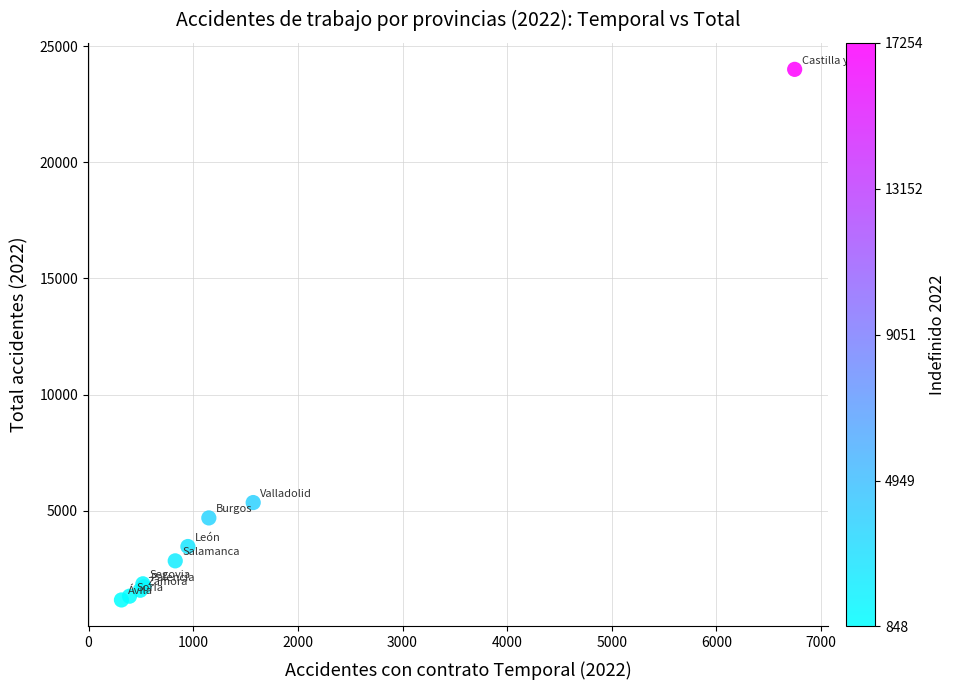

What Y value in the scatter plot is closest to 12581?

5354